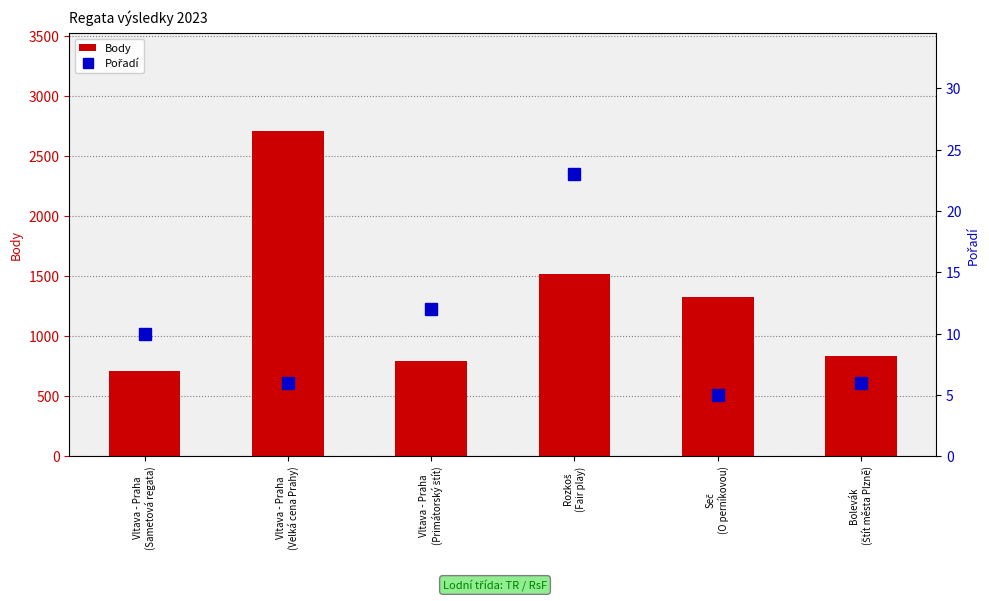

Which category has the lowest value across all series?

Seč
(O perníkovou)